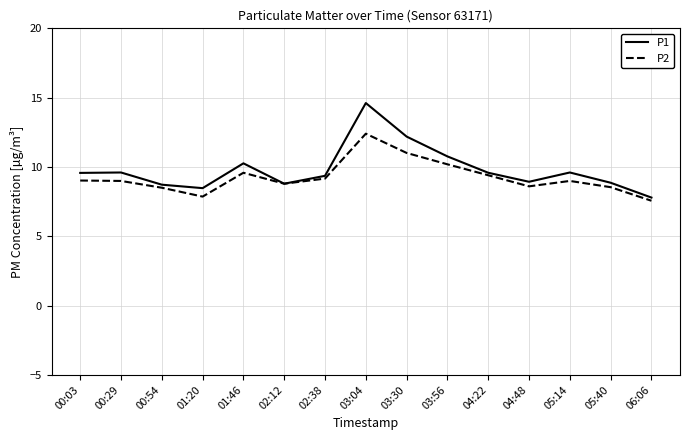

What position from the left is 01:46?

5